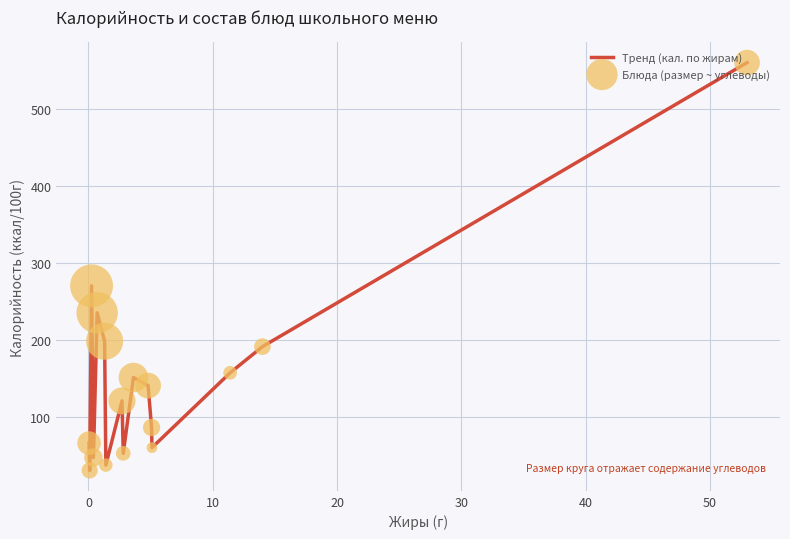

What is the smallest value displayed?

30.2